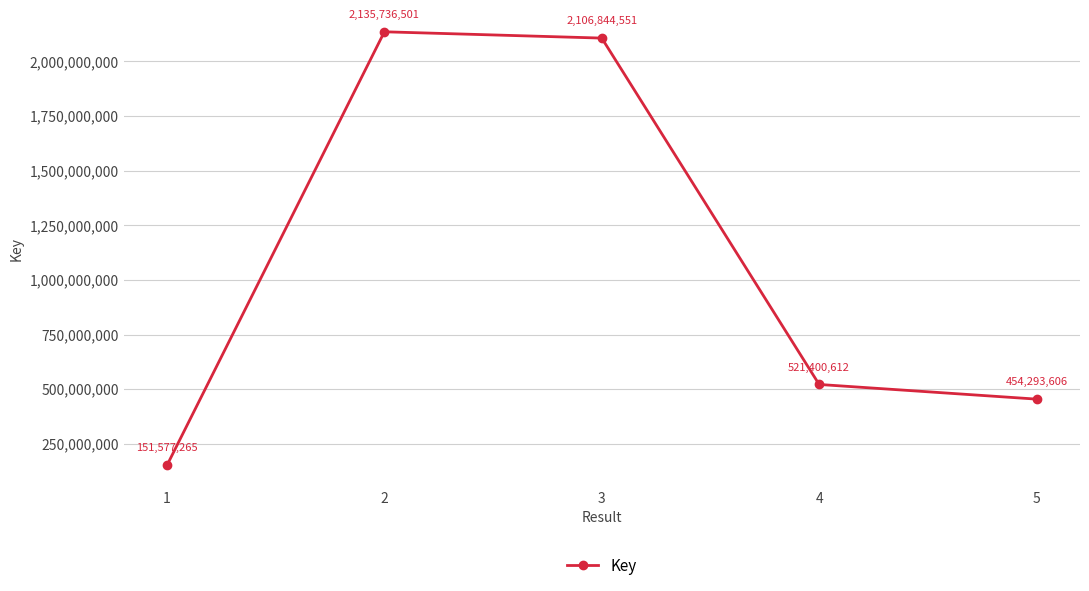

How many data points does each series have?

5